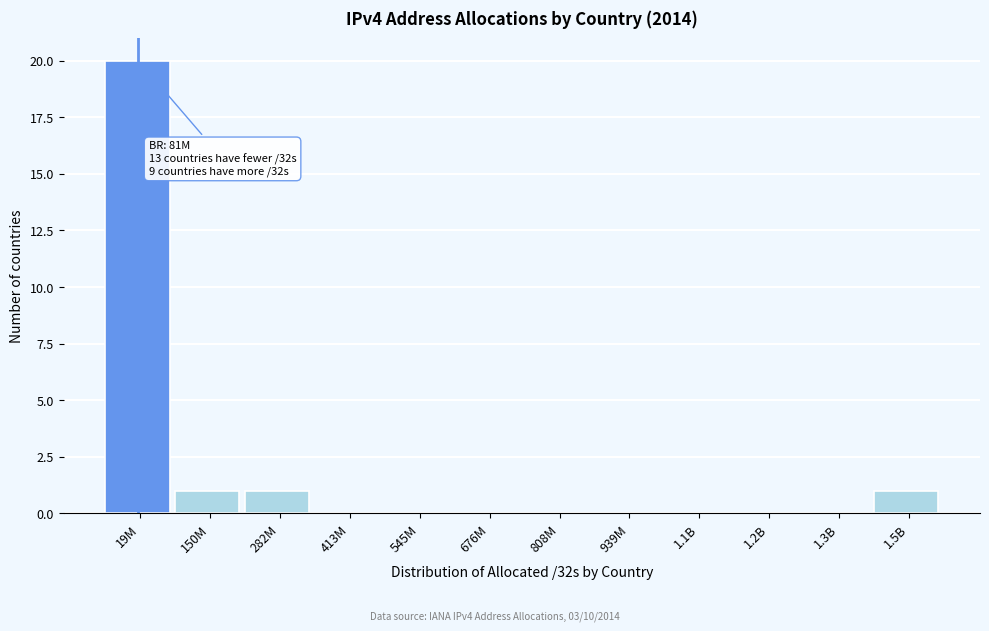

What is the sum of all values?

23